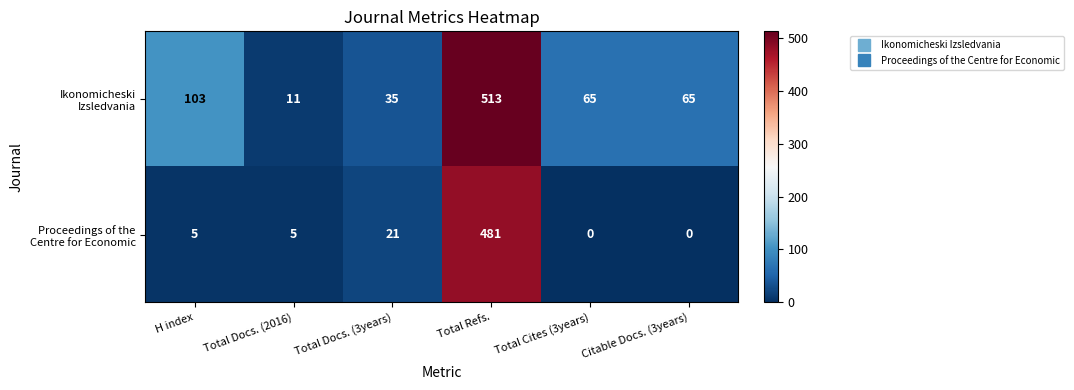

What is the total value across all series at Total Docs. (3years)?

56